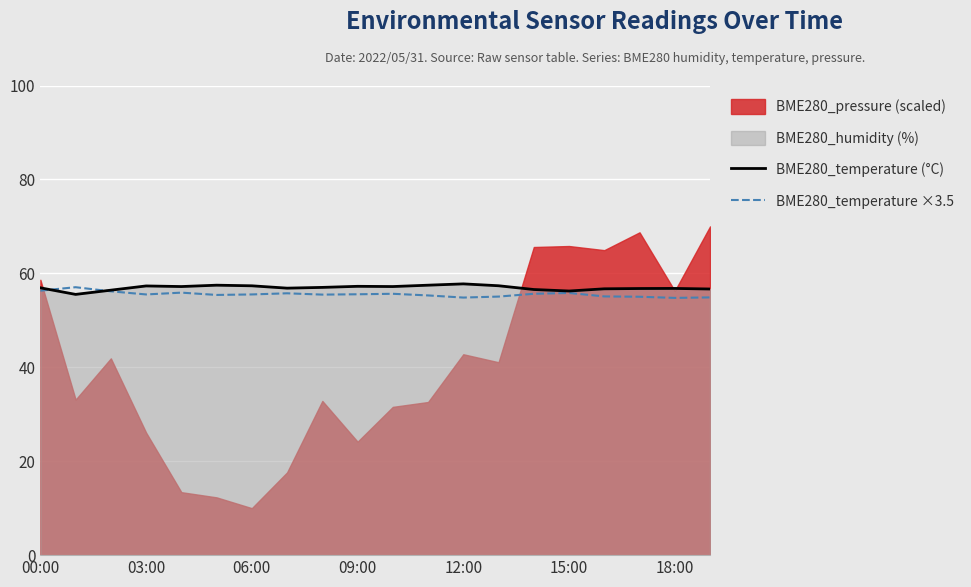

What is the difference between the maximum and minimum values in the BME280_temperature (°C) series?

2.2